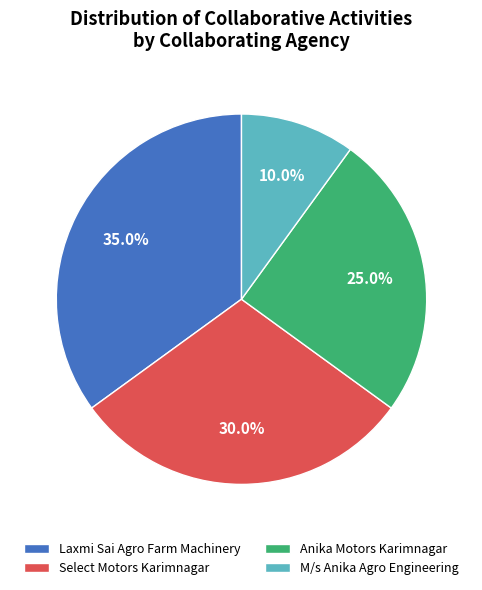

To the nearest percent, what is the difference between the largest and smallest slice percentages?

25%